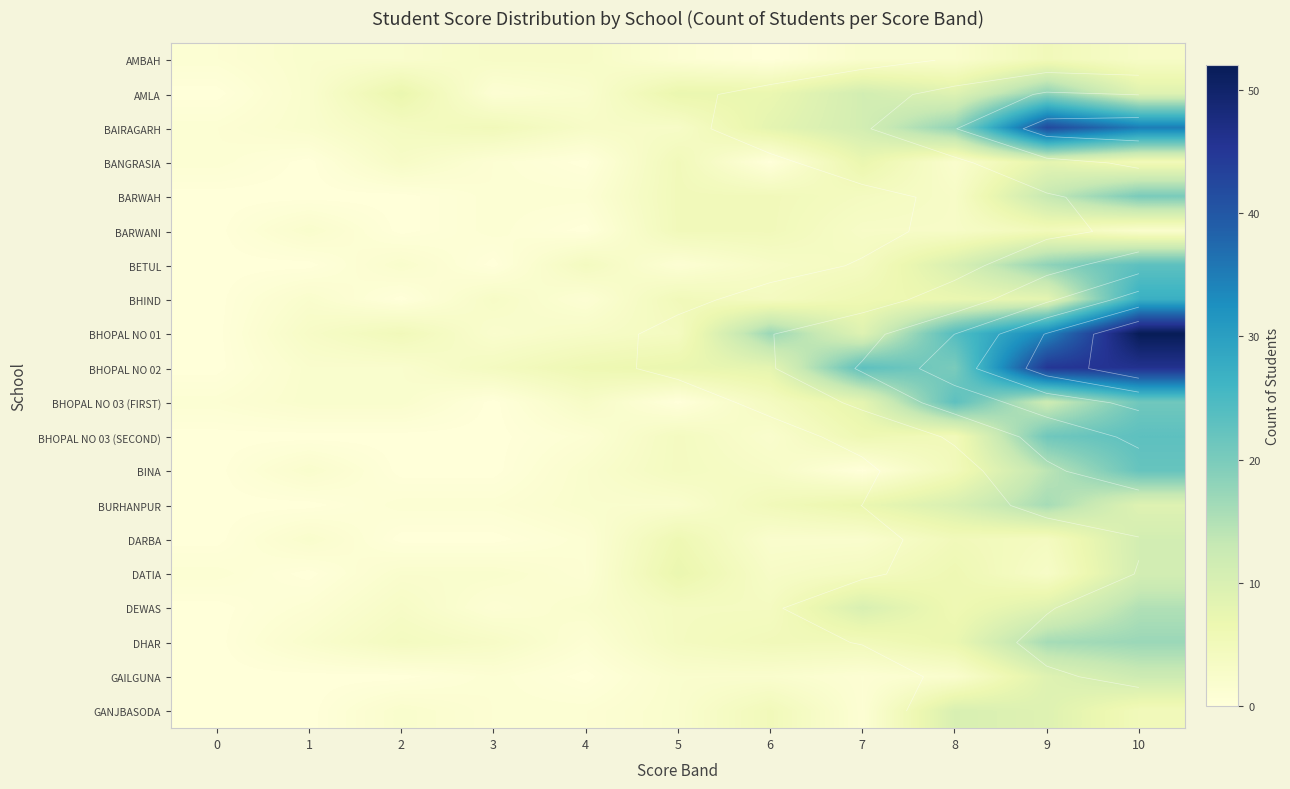

Rank the categories by BINA value from highest to lowest.

10, 9, 8, 5, 6, 1, 4, 0, 2, 3, 7